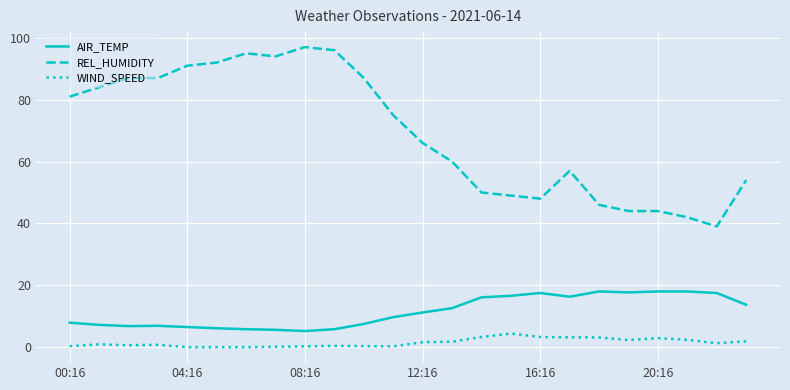

What is the maximum value shown in the chart?

97.0